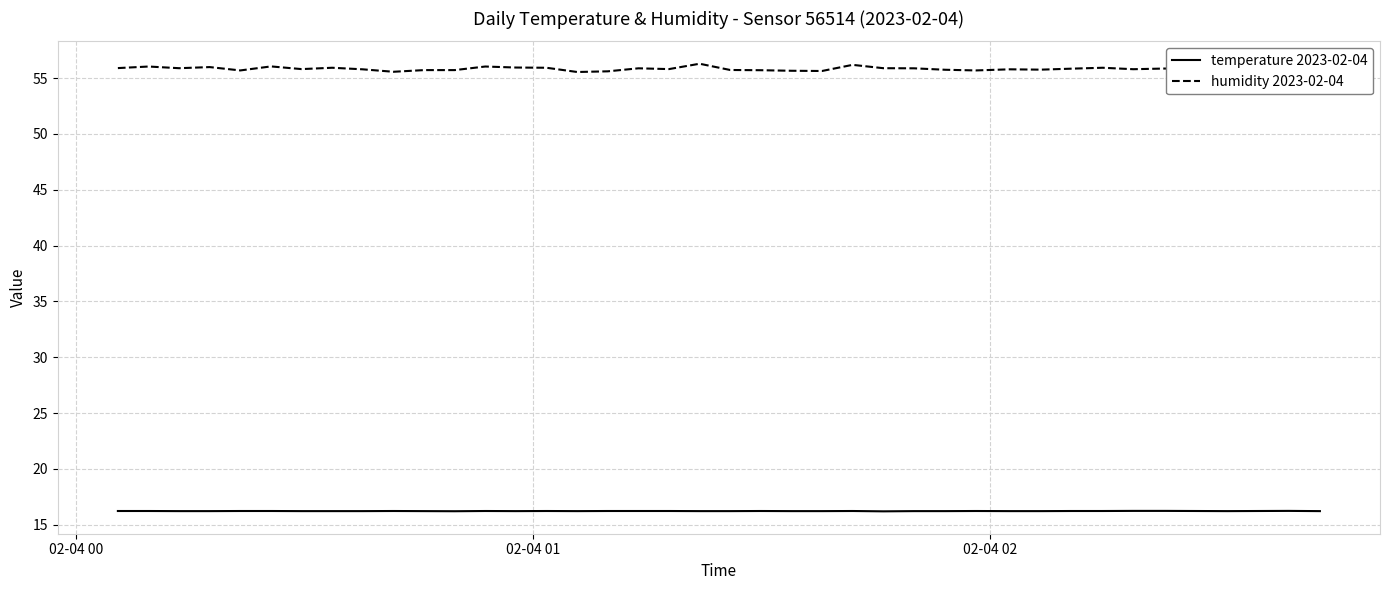

Does the chart have visible grid lines?

Yes